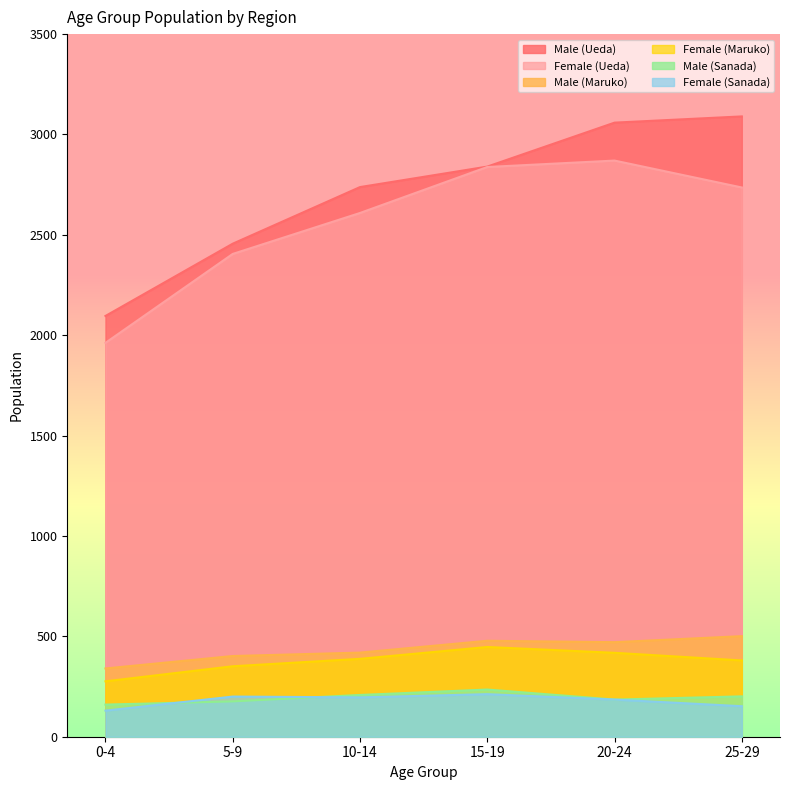

True or false: Male (Ueda) and Male (Maruko) cross at least once.

False